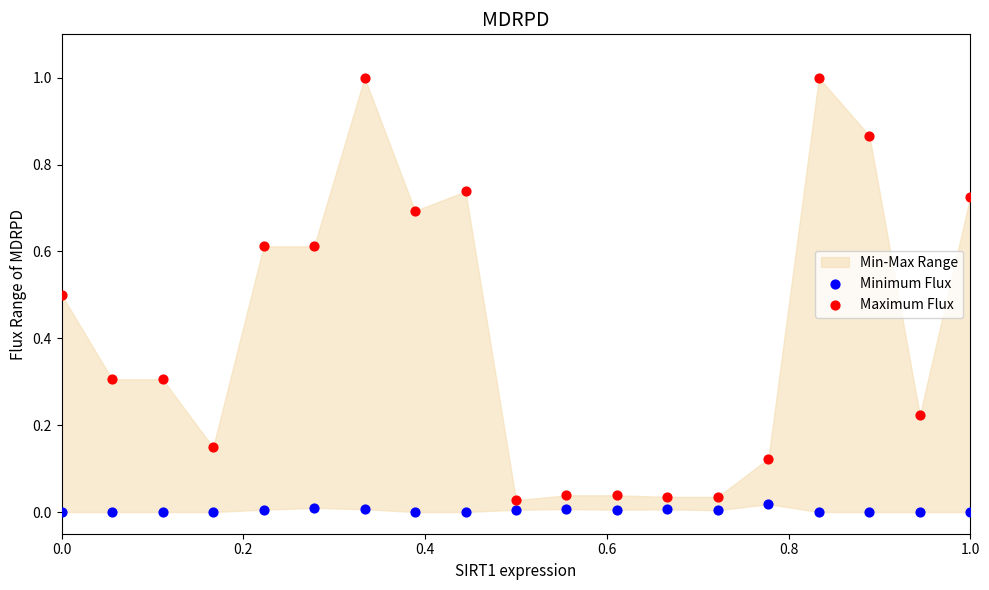

Which series reaches the maximum Y coordinate?

Maximum Flux